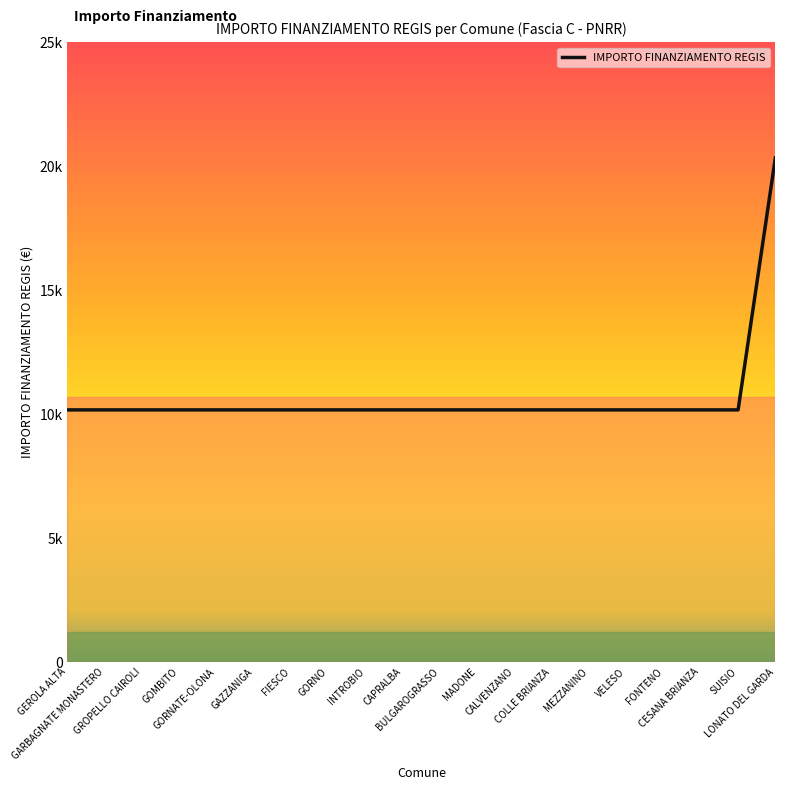

Does the chart display data point markers on the line(s)?

No